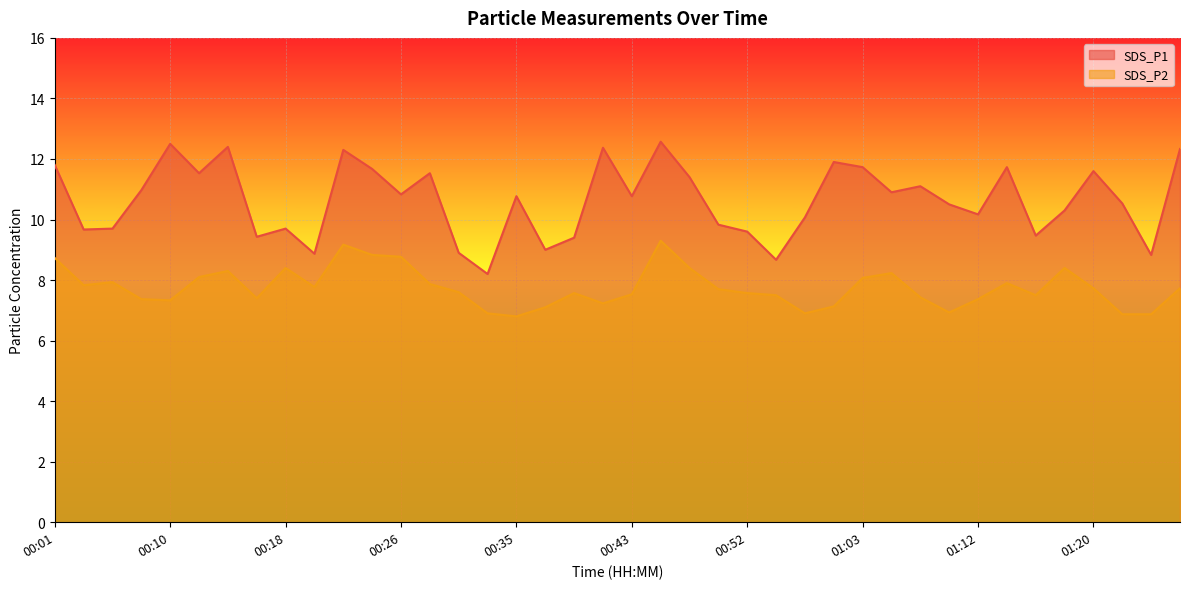

At how many categories does at least one series exceed 11?

16